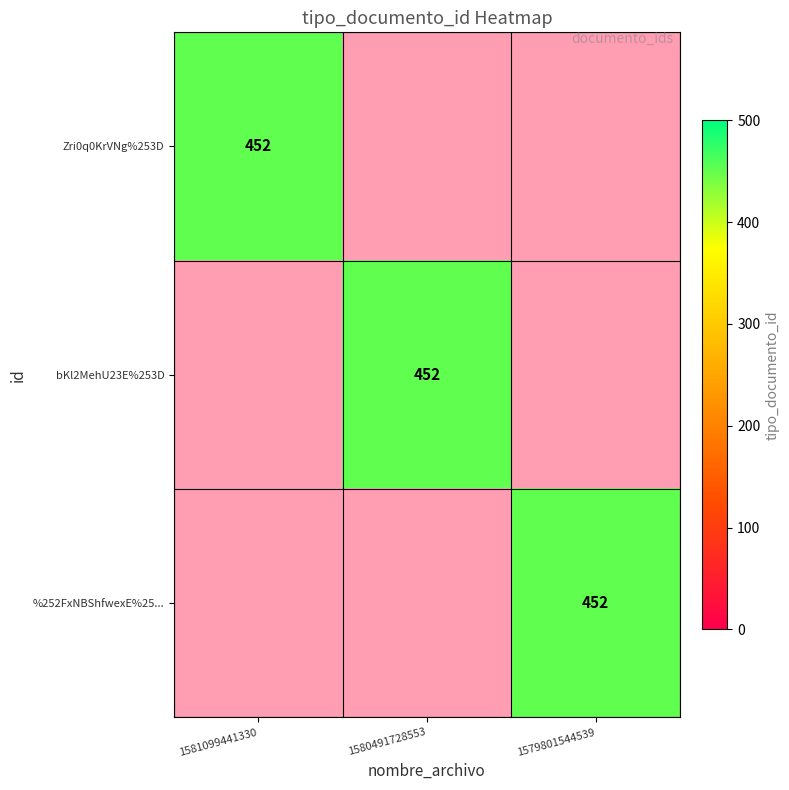

How many values in Zri0q0KrVNg%253D are above zero?

1